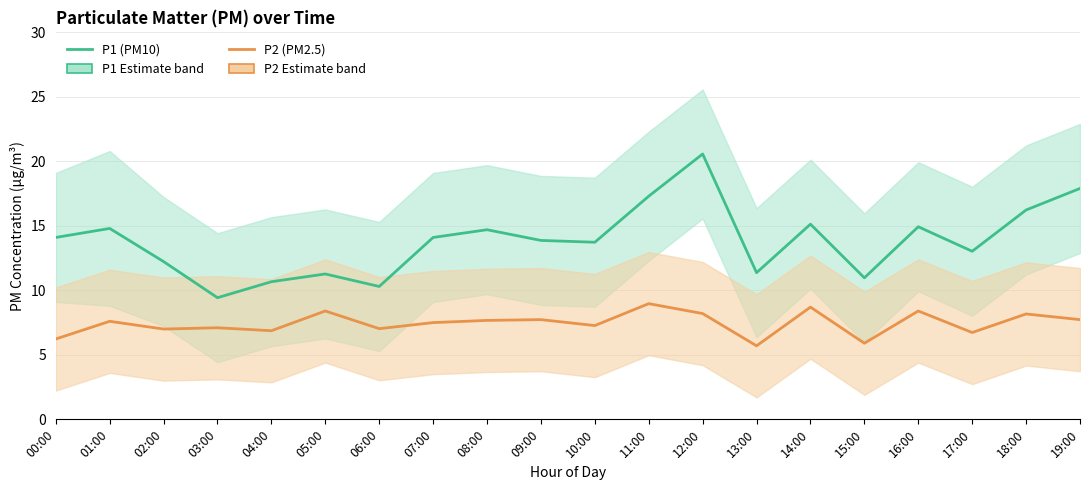

What is the sum of all P2 (PM2.5) values?

148.9